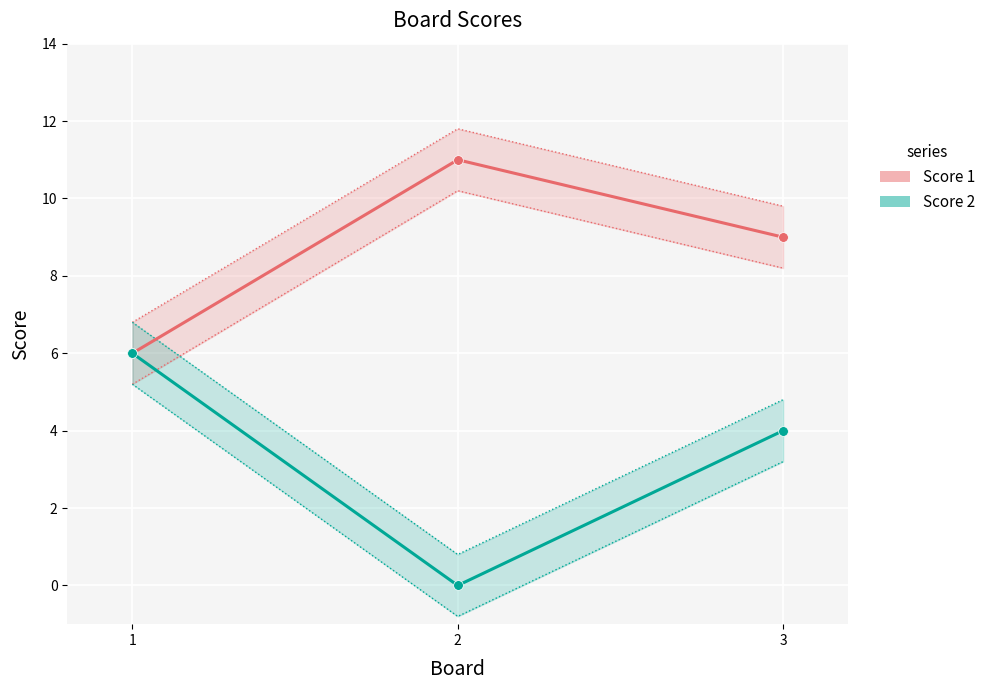

At which label does Score 2 reach its peak?

1